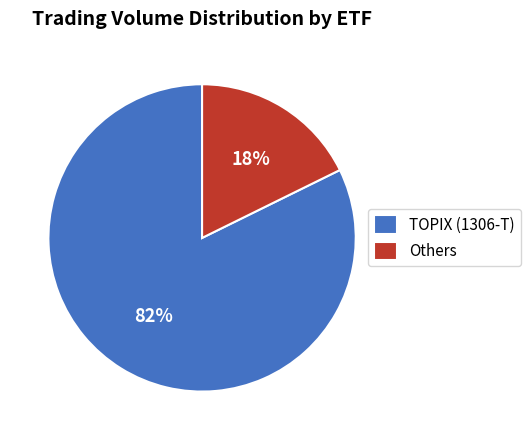

To the nearest percent, what percentage of the pie is Others?

18%